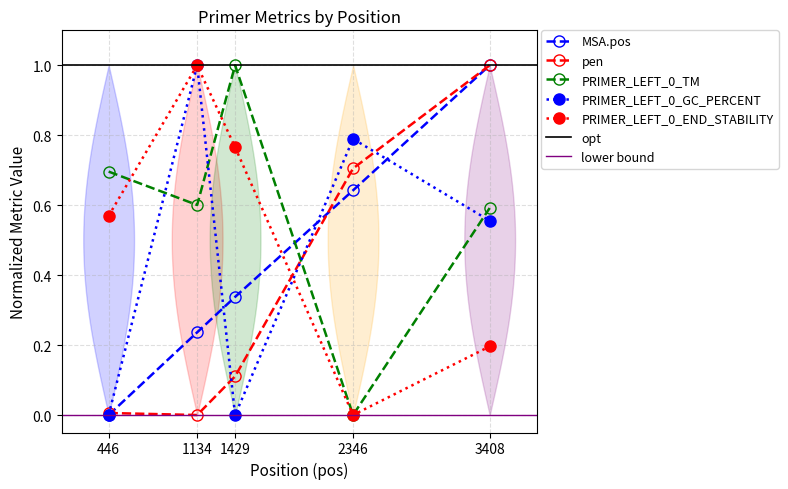

Is it true that PRIMER_LEFT_0_GC_PERCENT equals 1.0 at 1134?

True